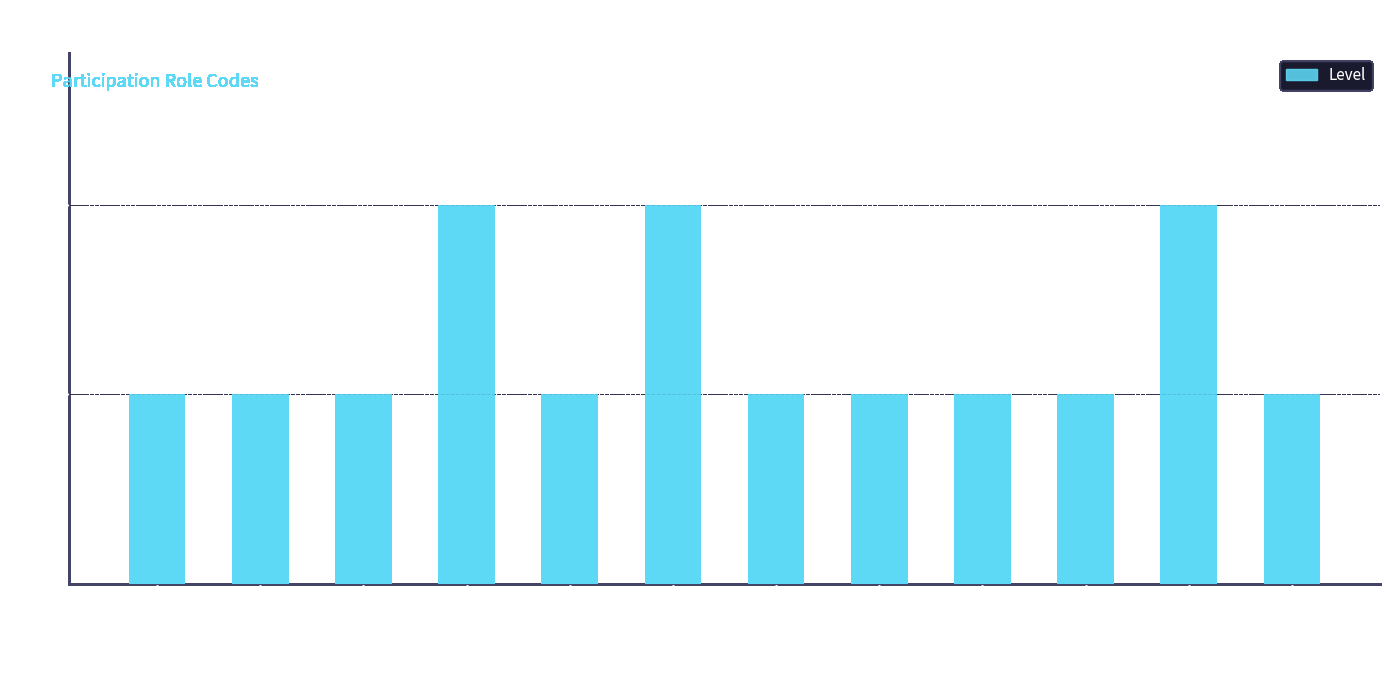

What is the change in value from Legal Authenticator to Assembler?

-1